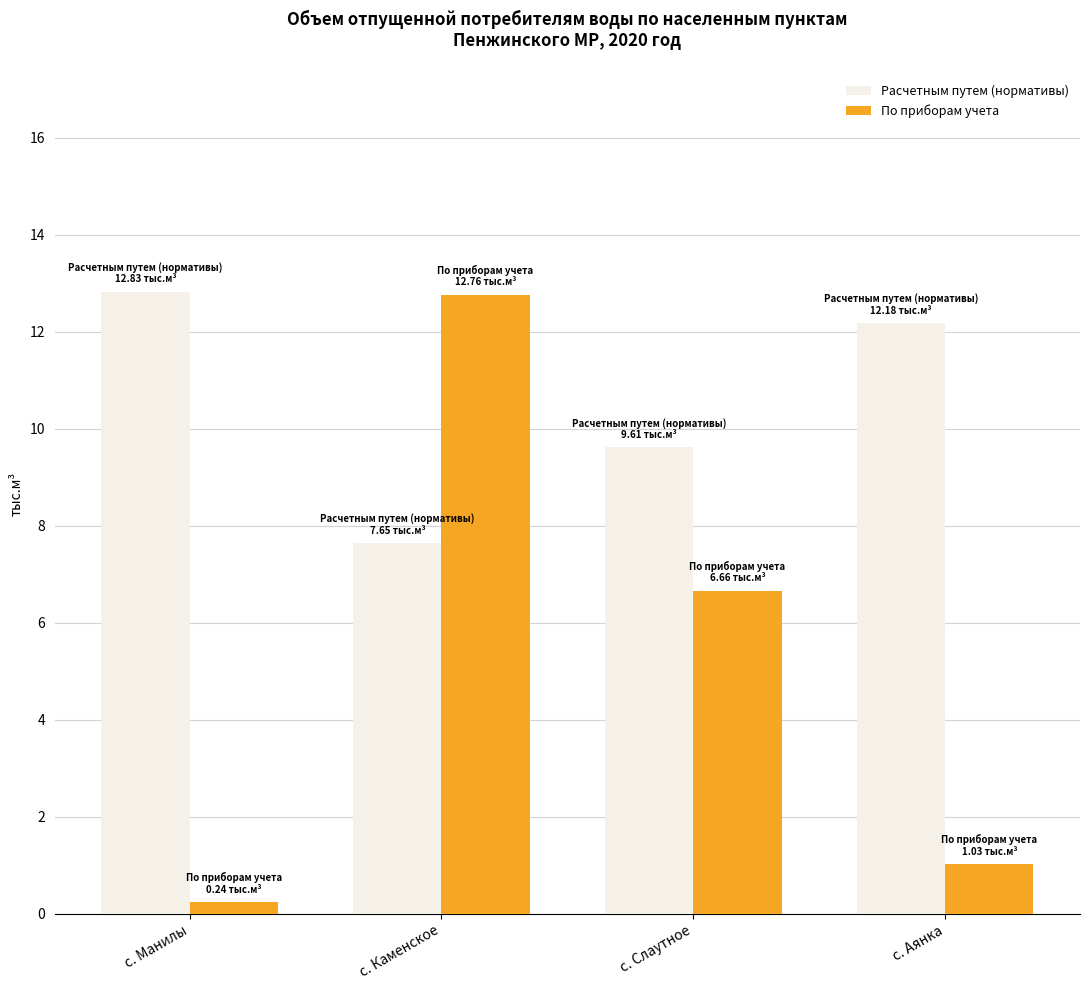

What is the sum of all По приборам учета values?

20.7